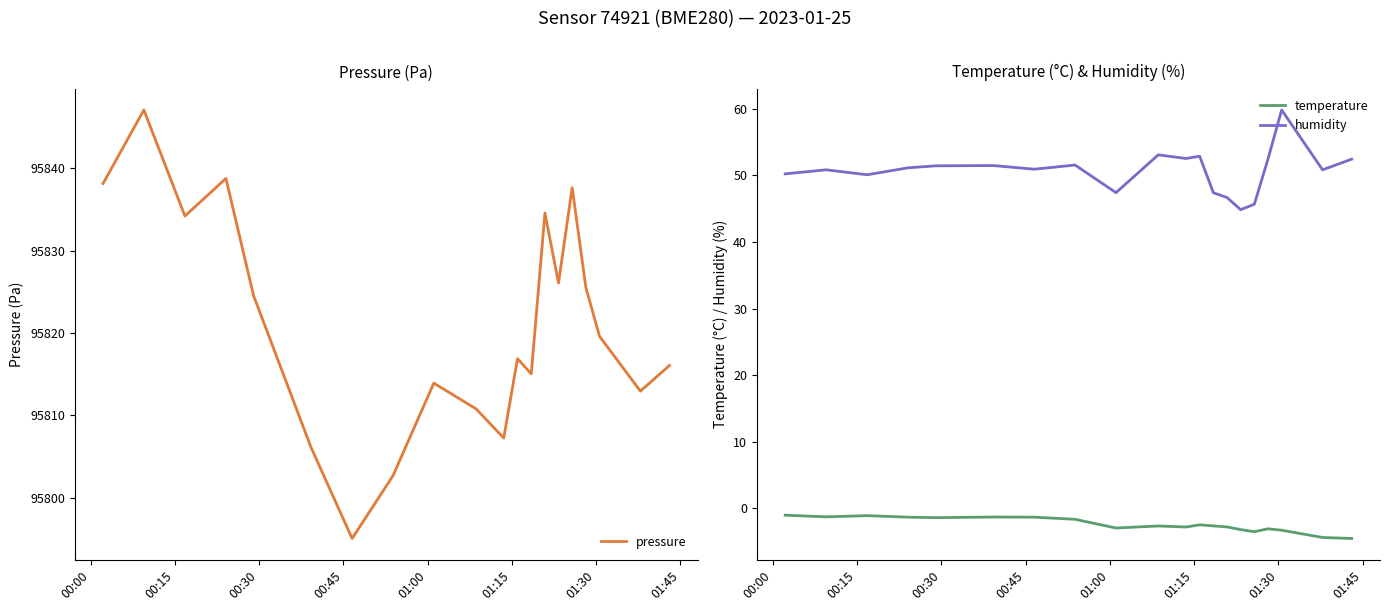

True or false: temperature and humidity cross at least once.

False